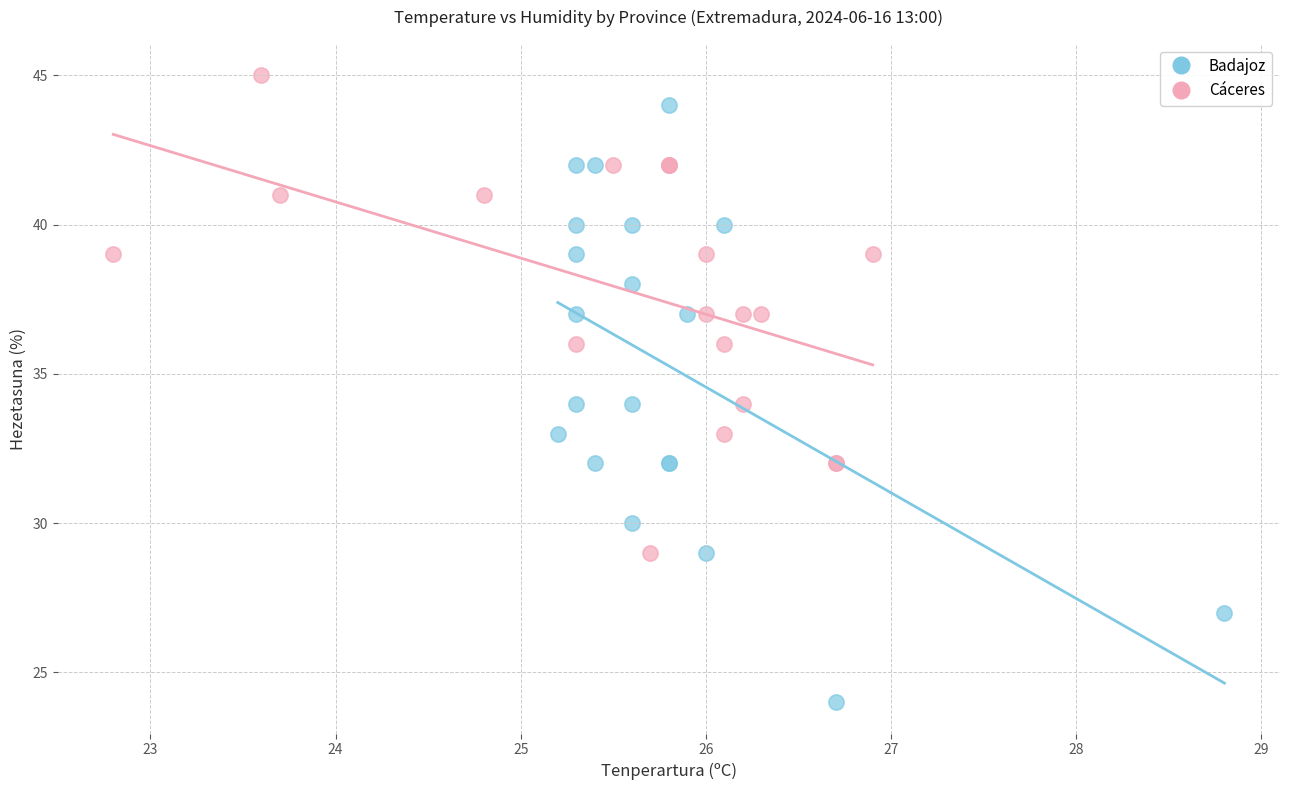

Which series contains the lowest Y value?

Badajoz